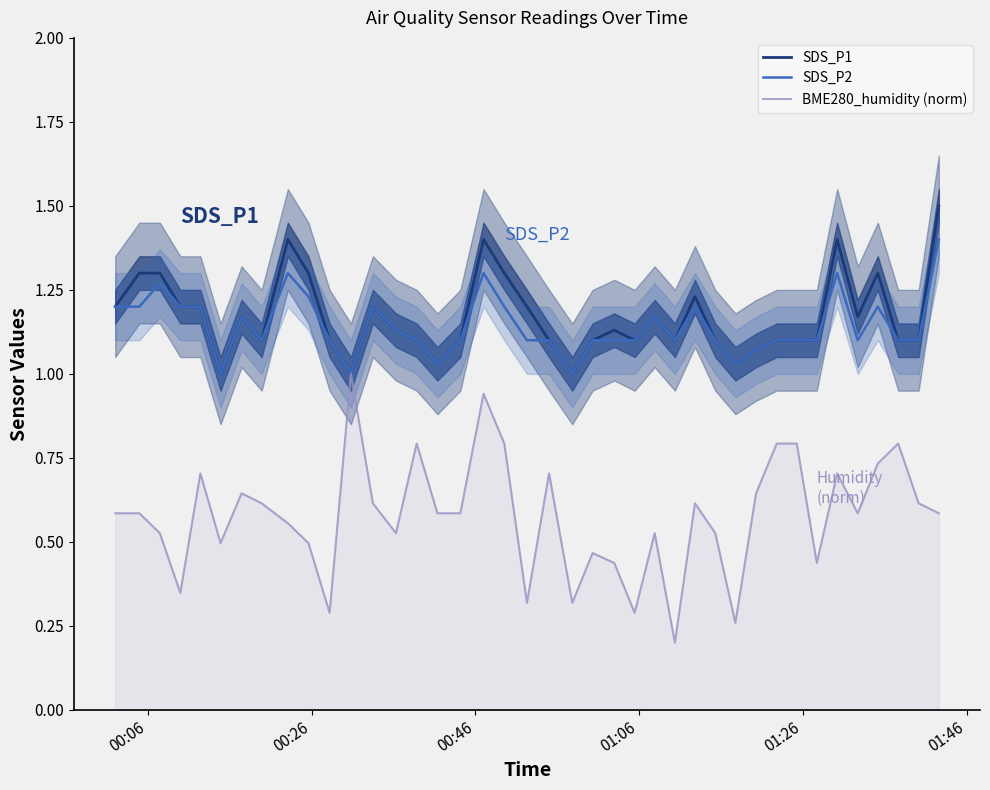

What is the highest value of the SDS_P2 series?

1.4